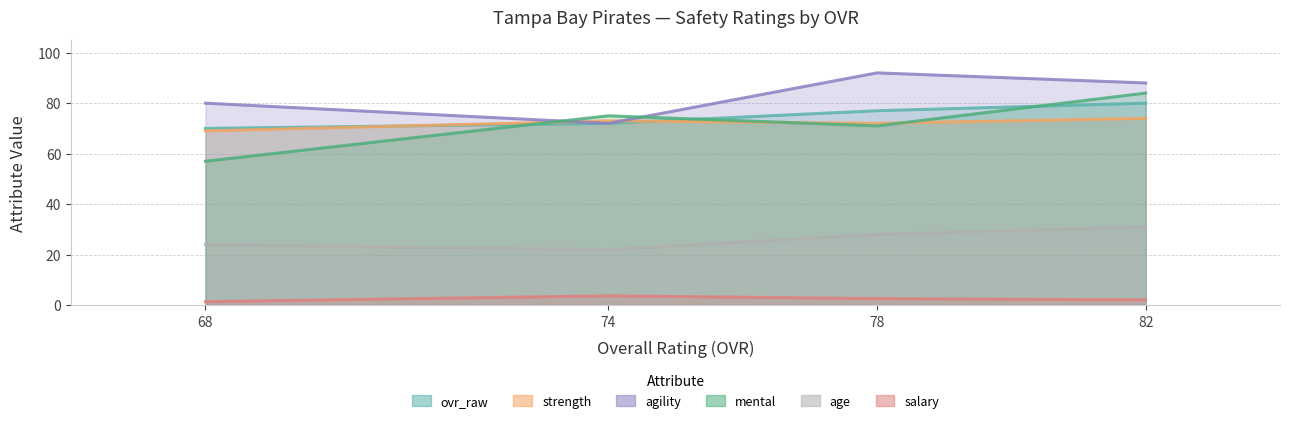

True or false: agility and salary intersect in this chart.

False